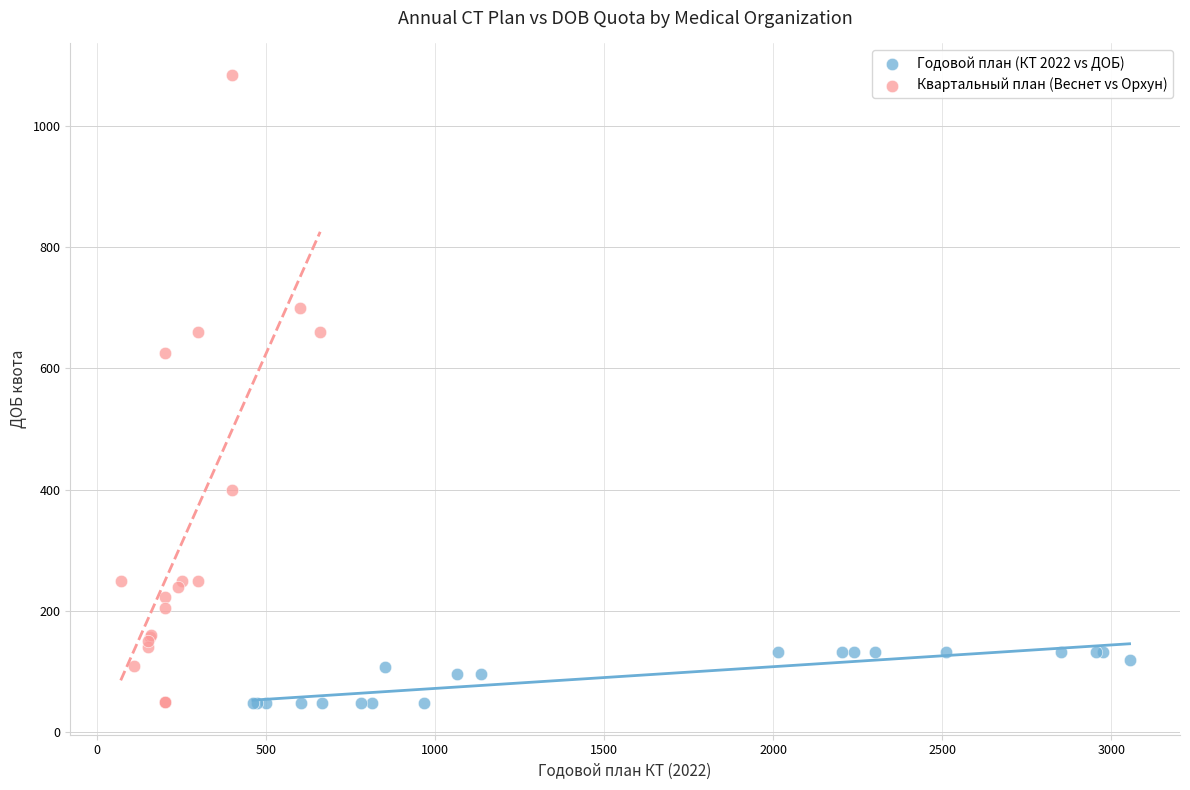

Which series reaches the maximum Y coordinate?

Квартальный план (Веснет vs Орхун)